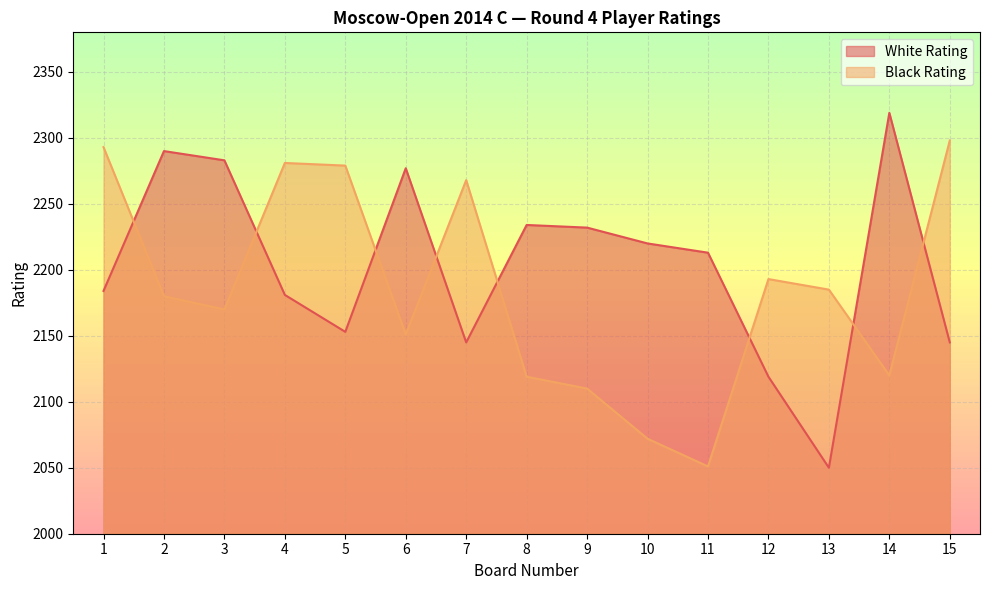

Where is the first local maximum for Black Rating?

4